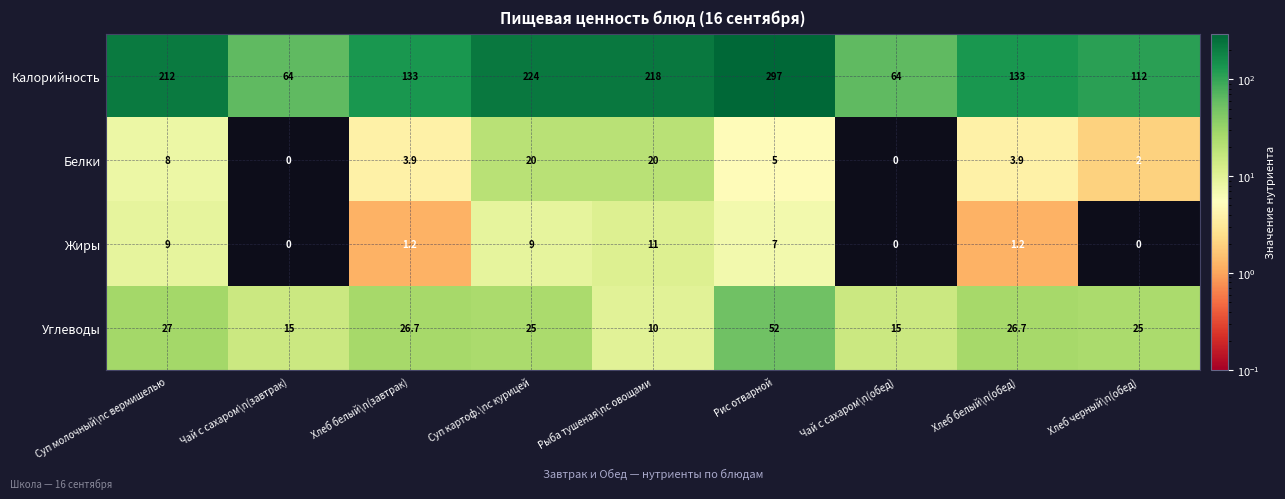

Count the number of data series in this chart.

4